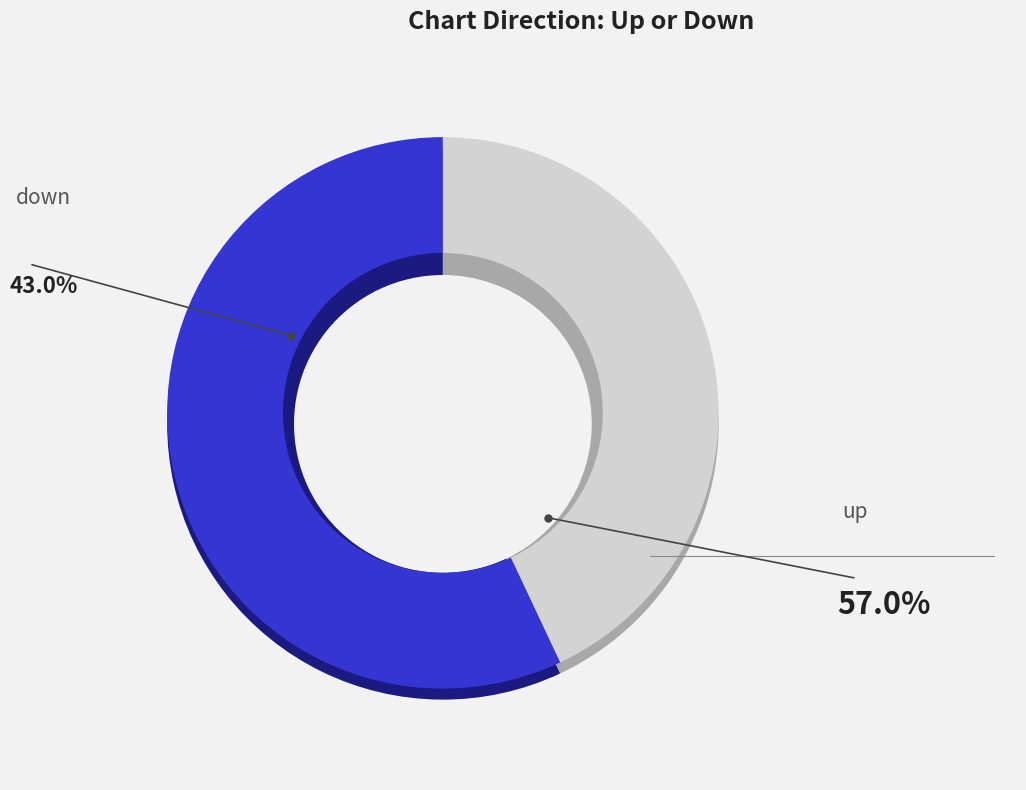

What is the change in value from up to down?

-14